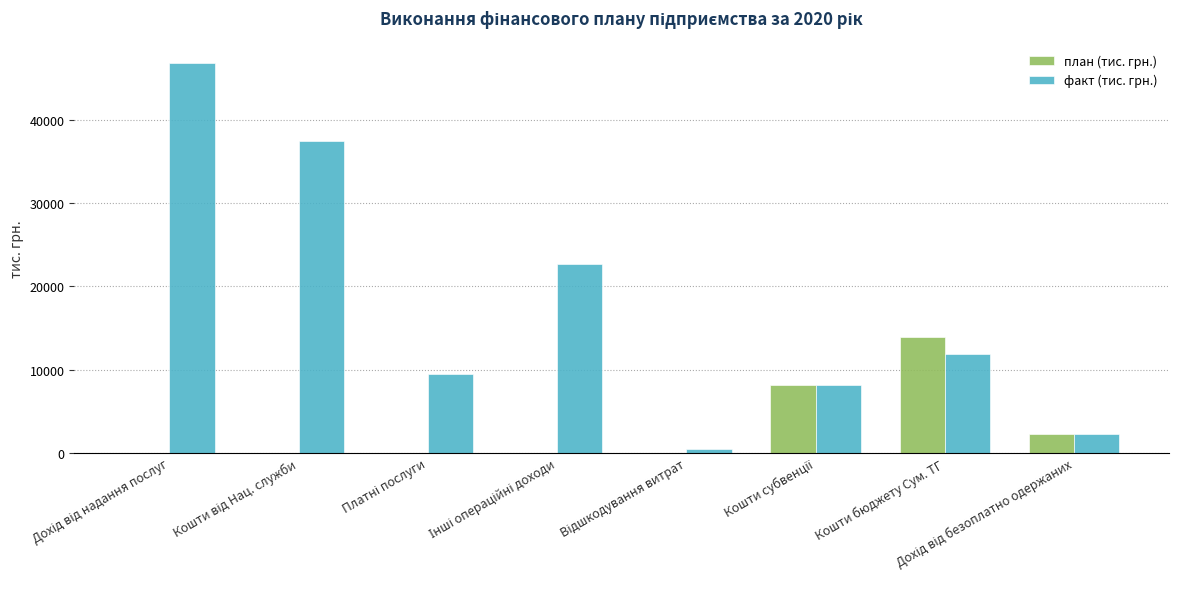

How many groups of bars are there?

8